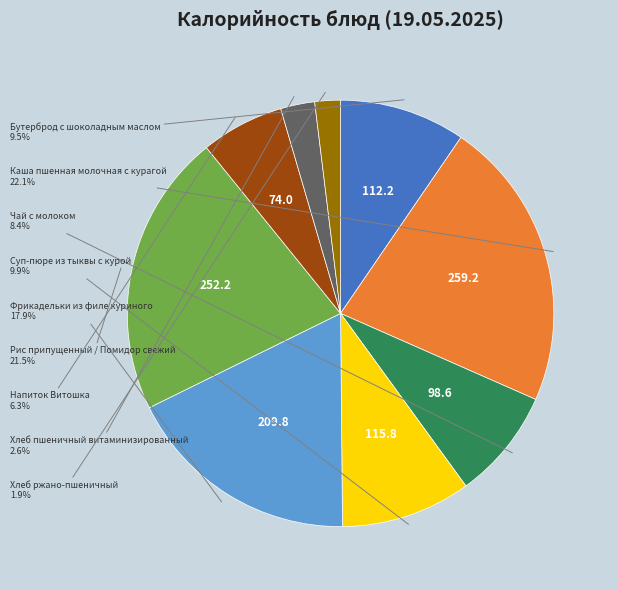

How many slices are in this pie chart?

9